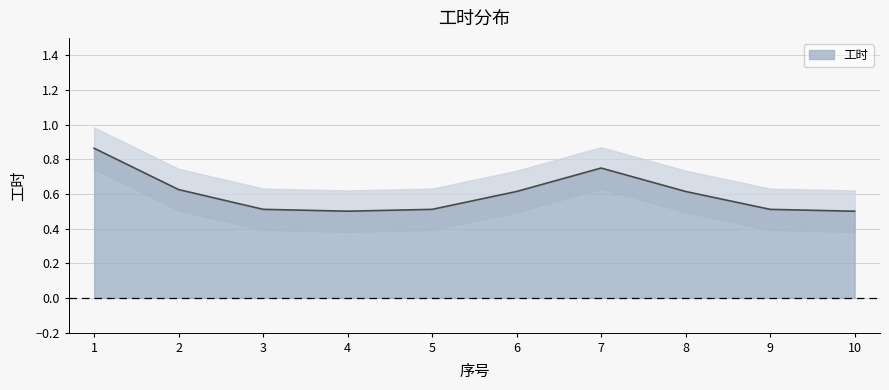

Which label corresponds to the largest value in the chart?

1